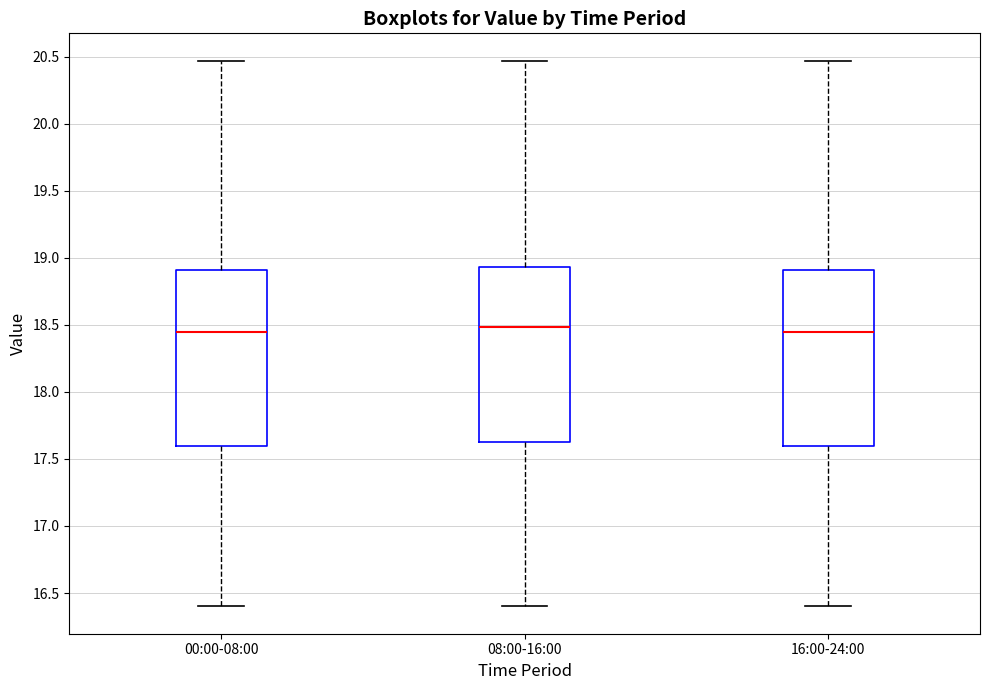

Where does the median line of the box for 00:00-08:00 sit on the y-axis? The values are not printed on the chart, so give them approximately, as read against the axis.

18.45